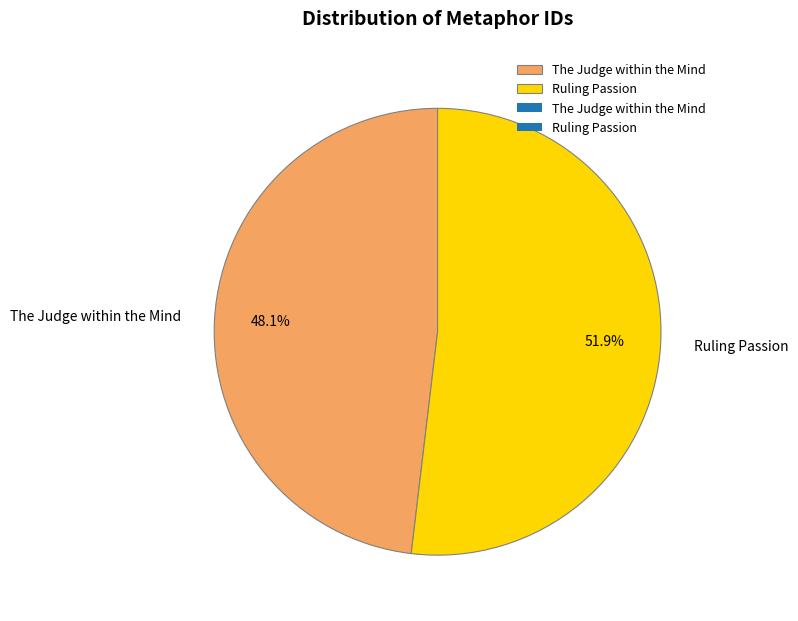

True or false: Ruling Passion accounts for 52% of the total.

True